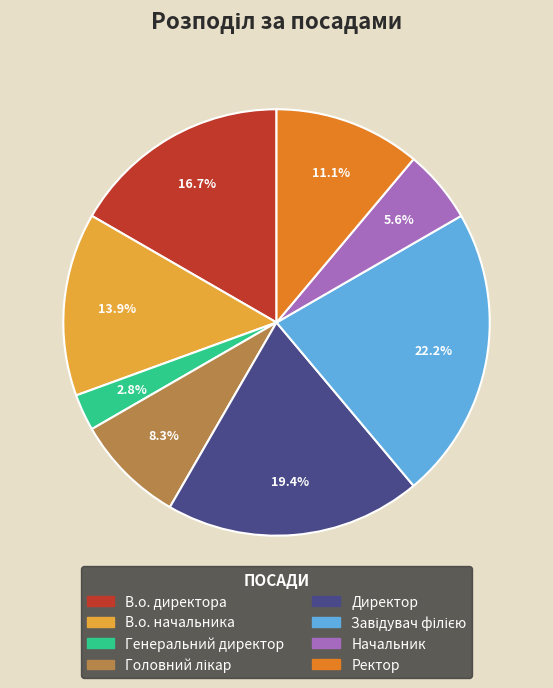

Does В.о. начальника account for over 50% of the chart?

No